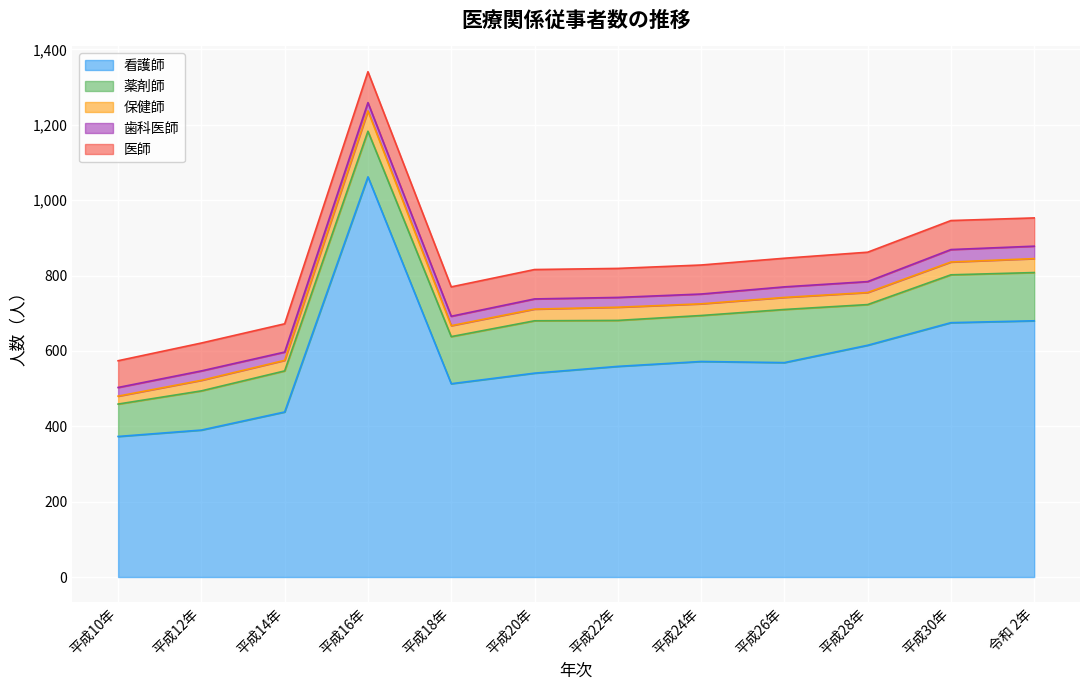

Between 平成10年 and 平成14年, which series saw the biggest shift?

看護師